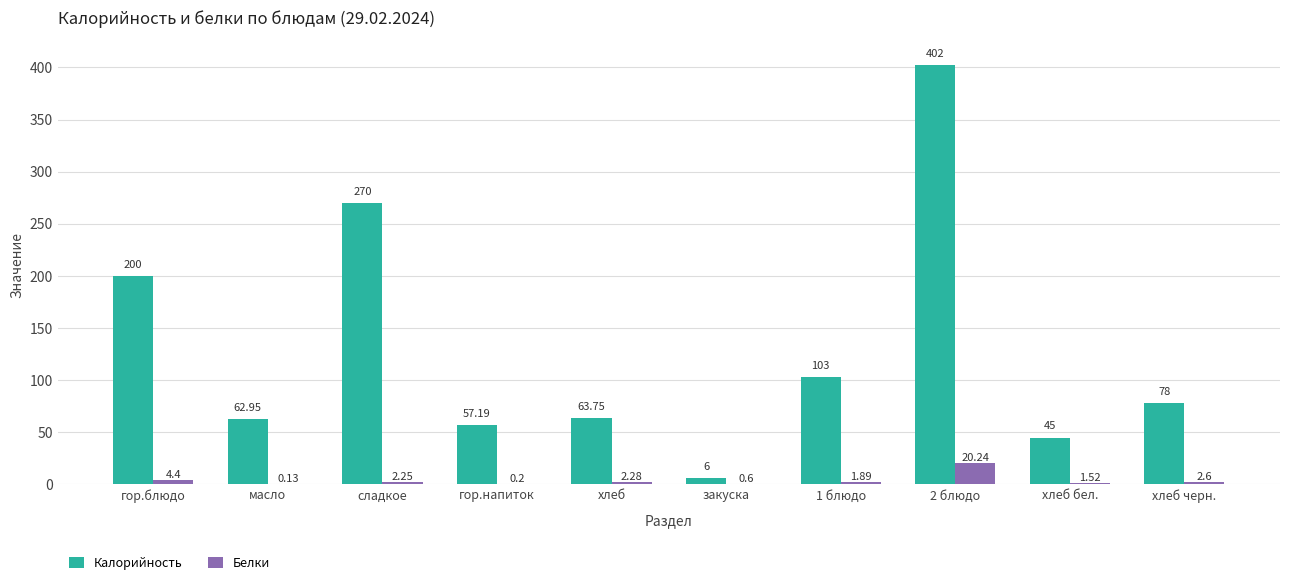

Is the value of Калорийность at хлеб greater than the value of Белки at сладкое?

Yes